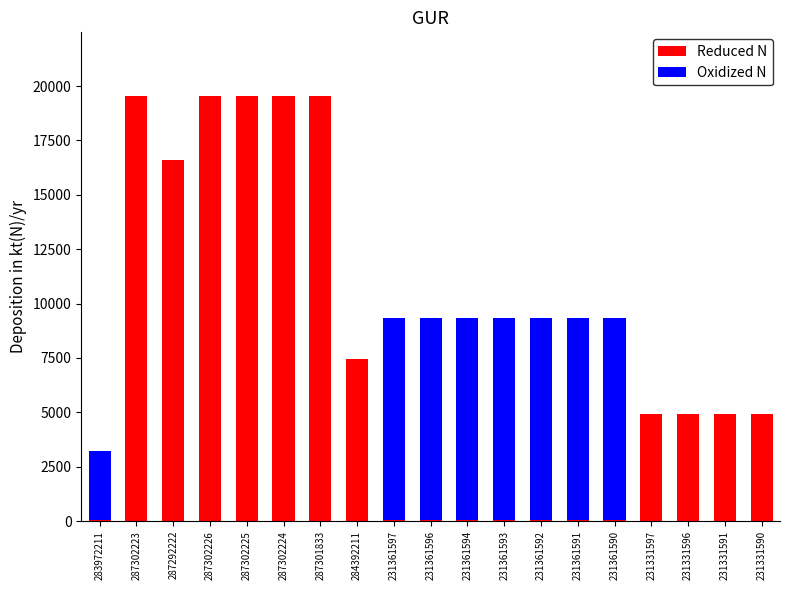

How many data points in Reduced N are above 4903?

11